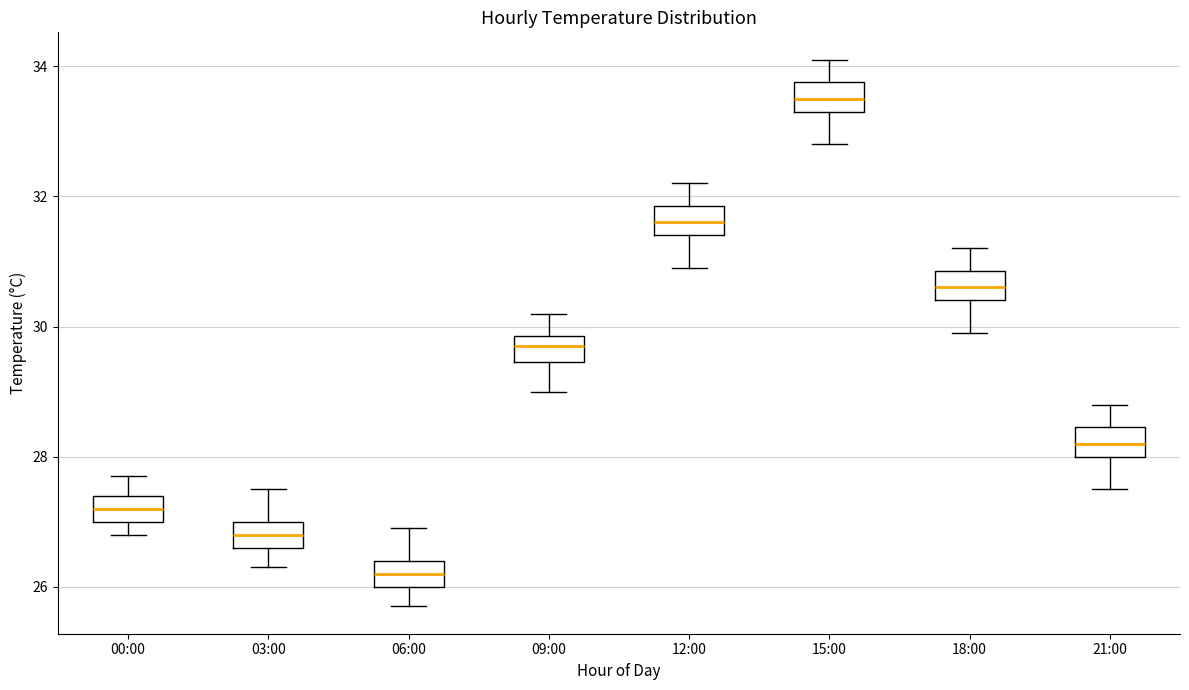

Where does the upper whisker of the box for 12:00 end on the y-axis? The values are not printed on the chart, so give them approximately, as read against the axis.

32.2